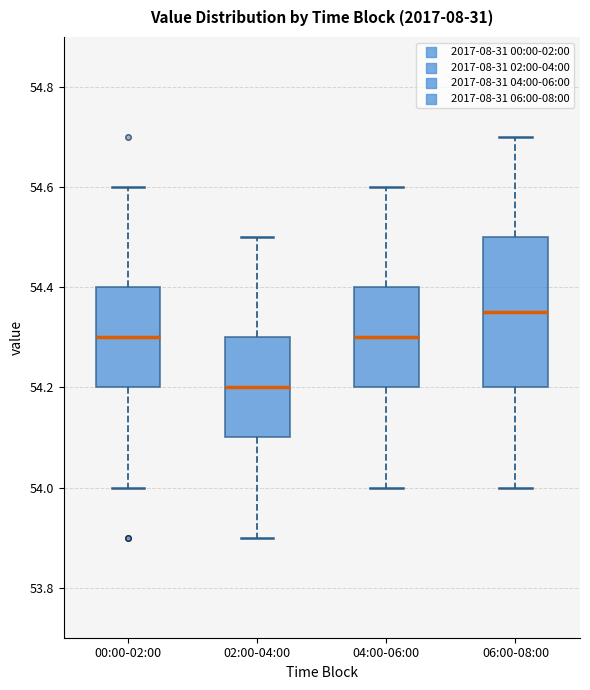

Reading left to right, read every box against the y-axis: the position of its median line, the range the box covers, and the ends of its whiskers. The values are not printed on the chart, so give them approximately, as read against the axis.

00:00-02:00: median 54.30, box 54.20 to 54.40, whiskers 54.00 to 54.60
02:00-04:00: median 54.20, box 54.10 to 54.30, whiskers 53.90 to 54.50
04:00-06:00: median 54.30, box 54.20 to 54.40, whiskers 54.00 to 54.60
06:00-08:00: median 54.36, box 54.20 to 54.50, whiskers 54.00 to 54.70